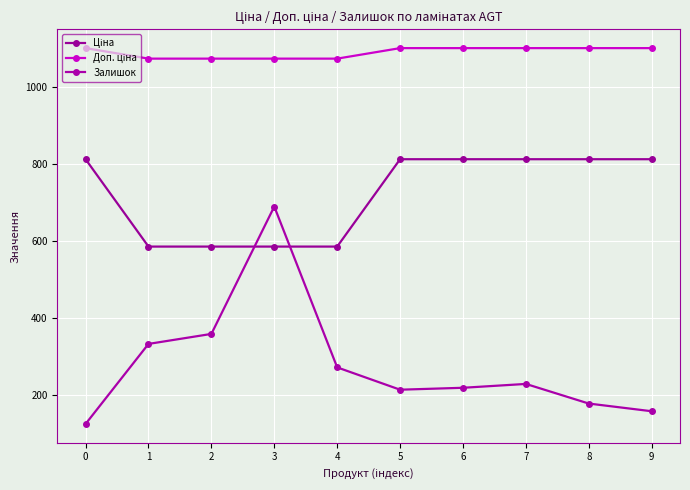

Count the number of data series in this chart.

3